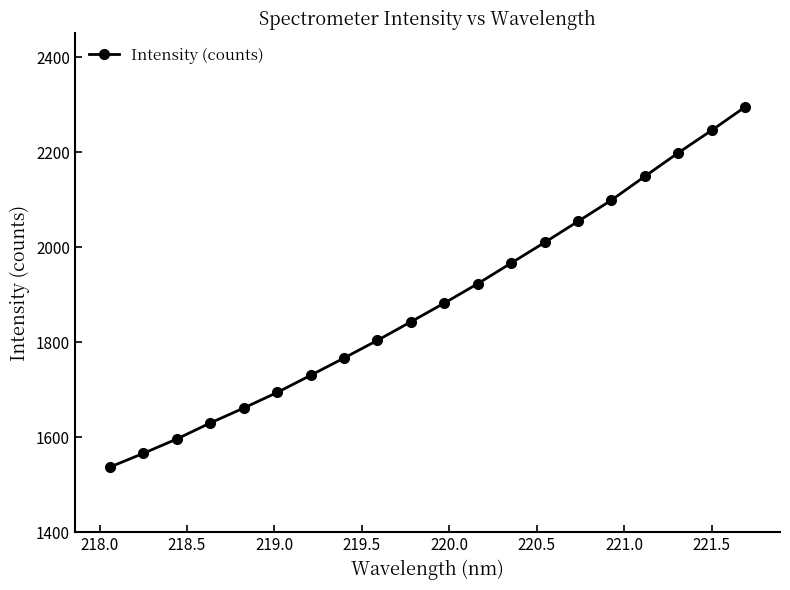

What is the minimum value shown in the chart?

1537.1